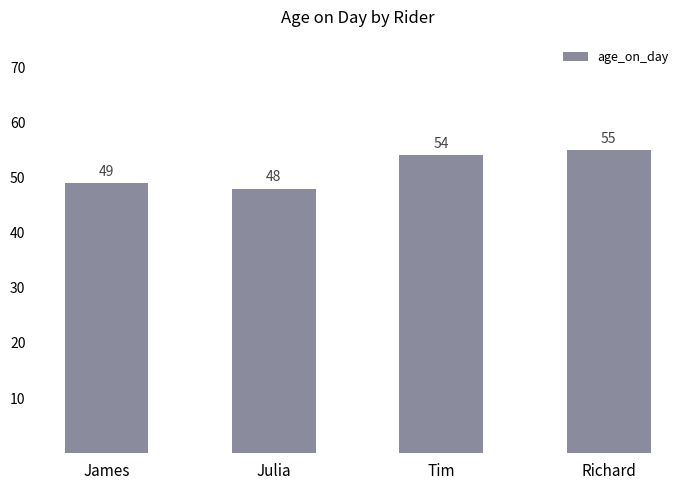

Rank the categories by value from lowest to highest.

Julia, James, Tim, Richard